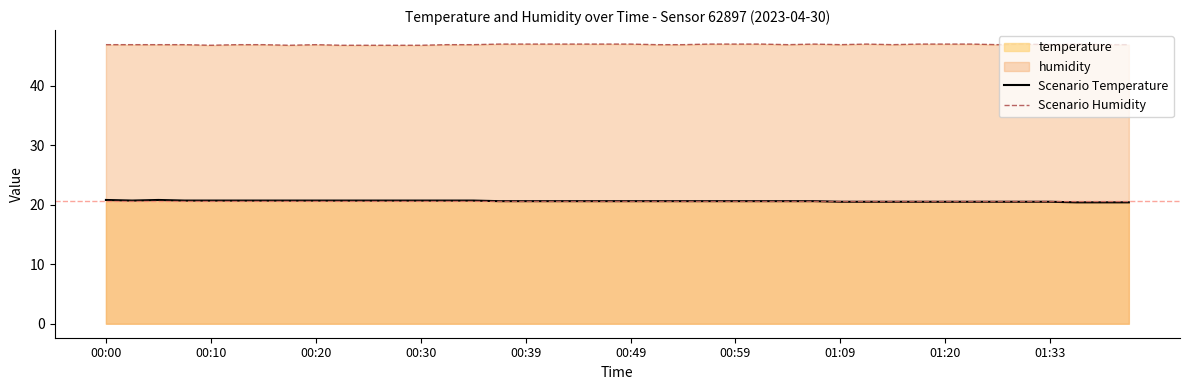

At which label does Scenario Temperature reach its peak?

00:00